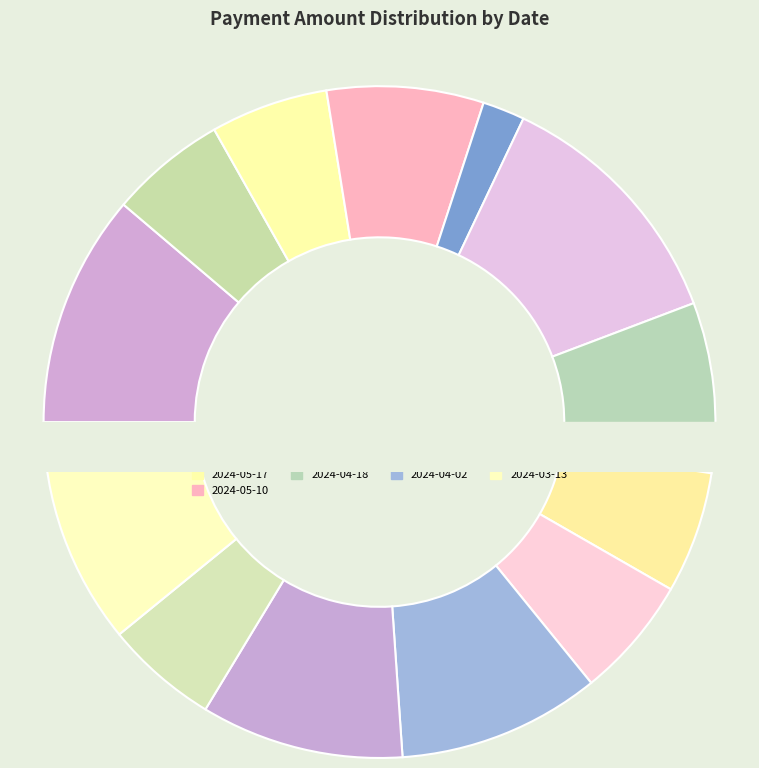

Is there any slice that represents more than half of the pie?

No